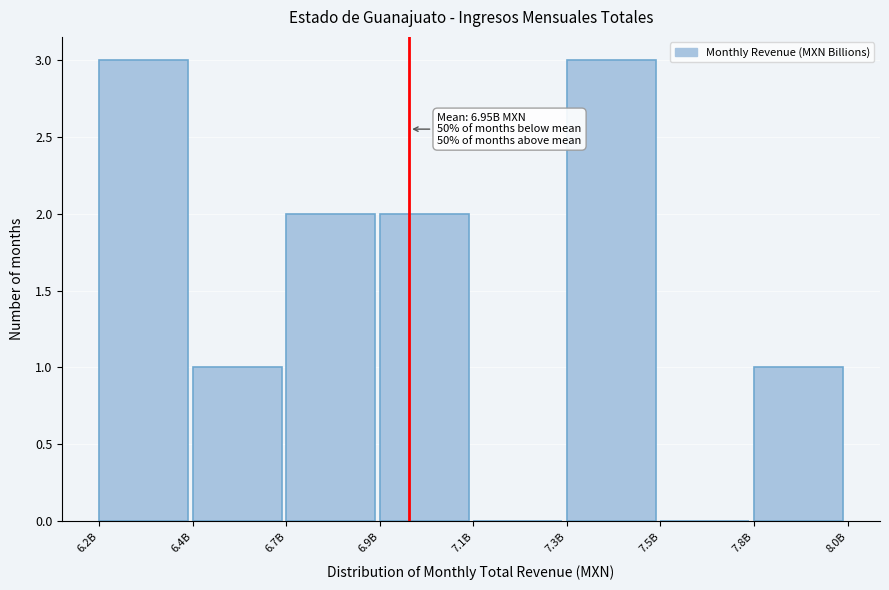

Reading left to right, list all the values displayed in this chart.

6.2B=3	6.4B=1	6.7B=2	6.9B=2	7.1B=0	7.3B=3	7.5B=0	7.8B=1